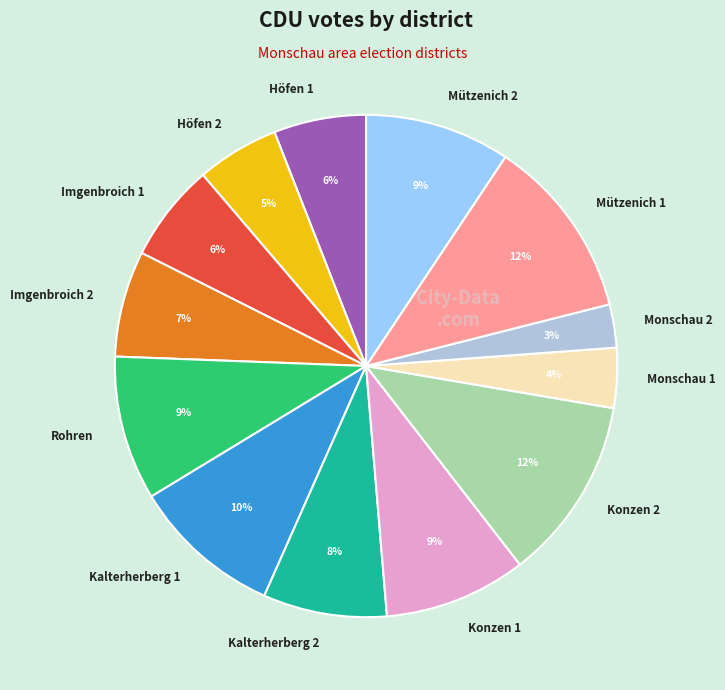

Between Konzen 2 and Rohren, which is larger?

Konzen 2